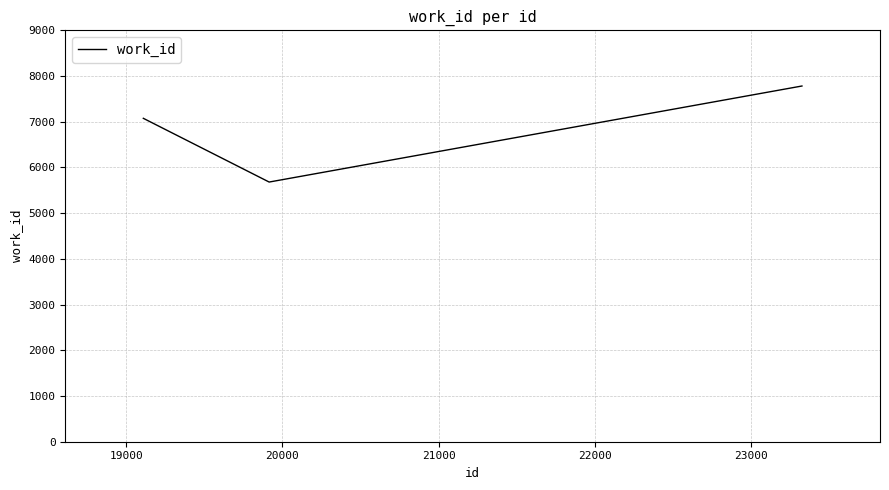

What is the minimum value shown in the chart?

5681